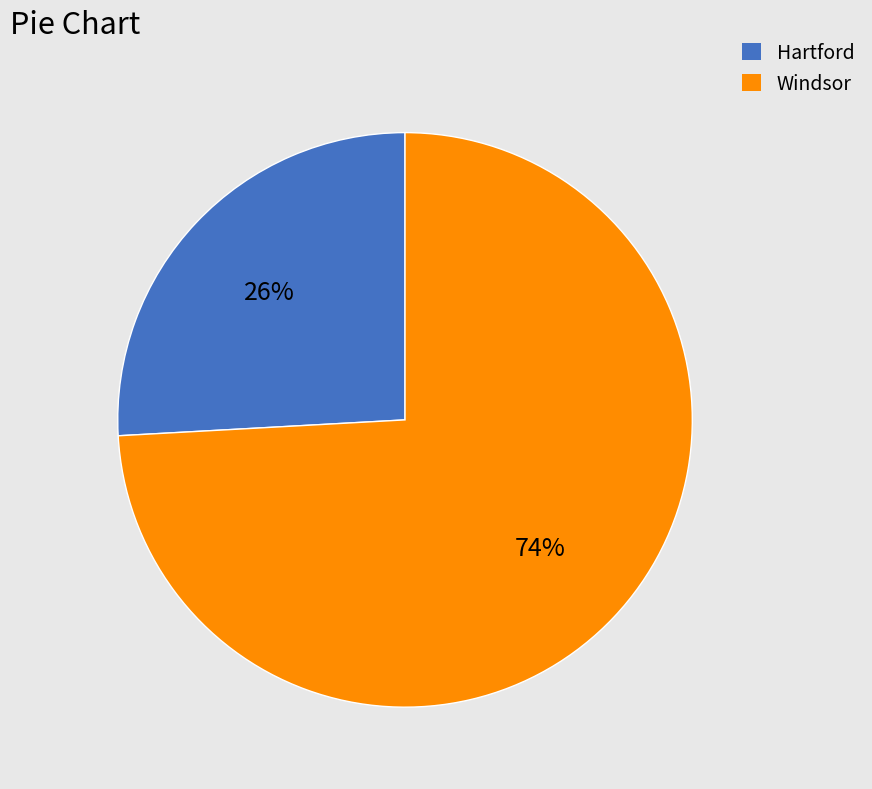

Is there any slice that represents more than half of the pie?

Yes